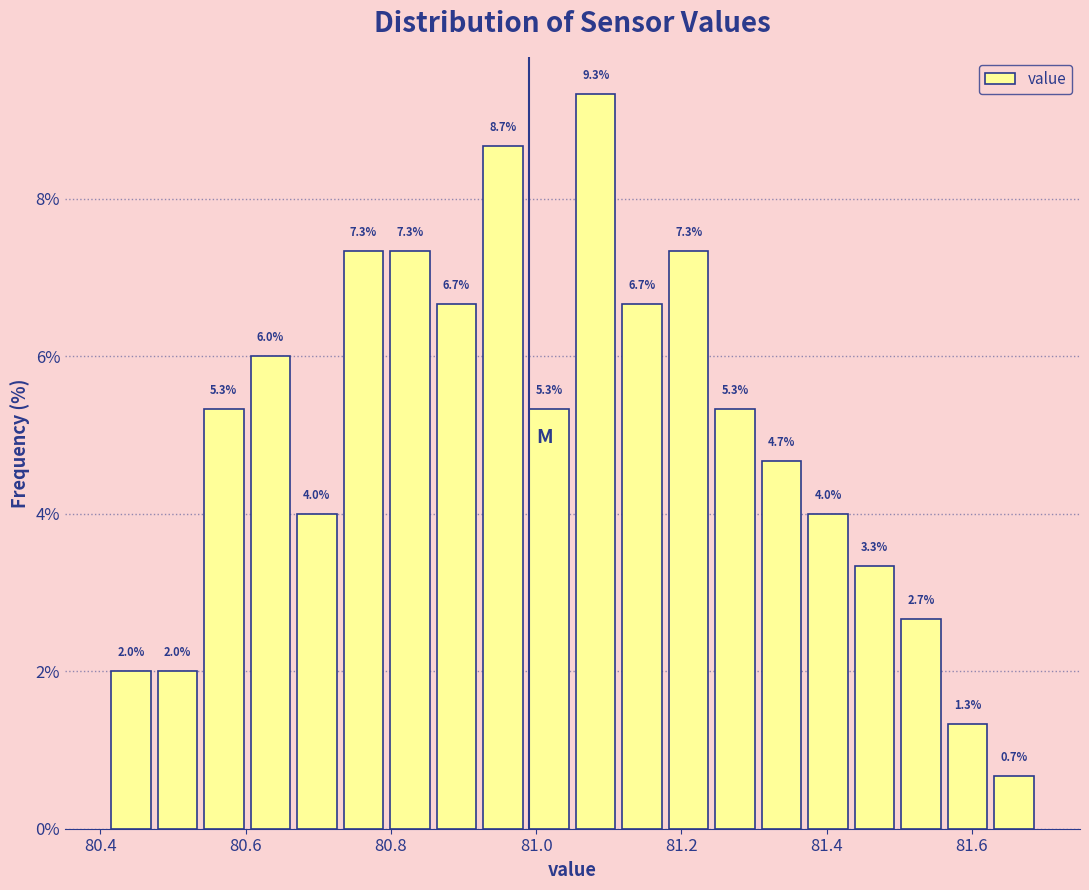

Read against the x-axis, roughly where is the centre of the tallest bar?

81.08